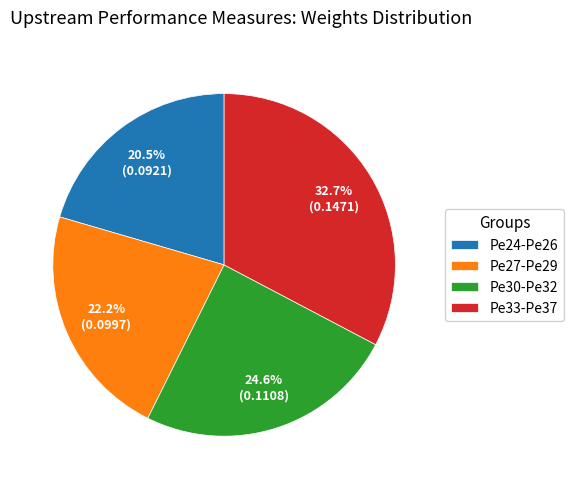

Which slice is the smallest?

Pe24-Pe26